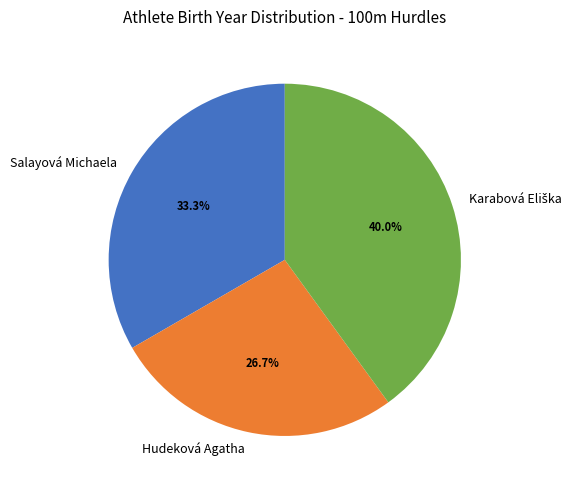

The Hudeková Agatha slice represents 27% of the pie. True or false?

True